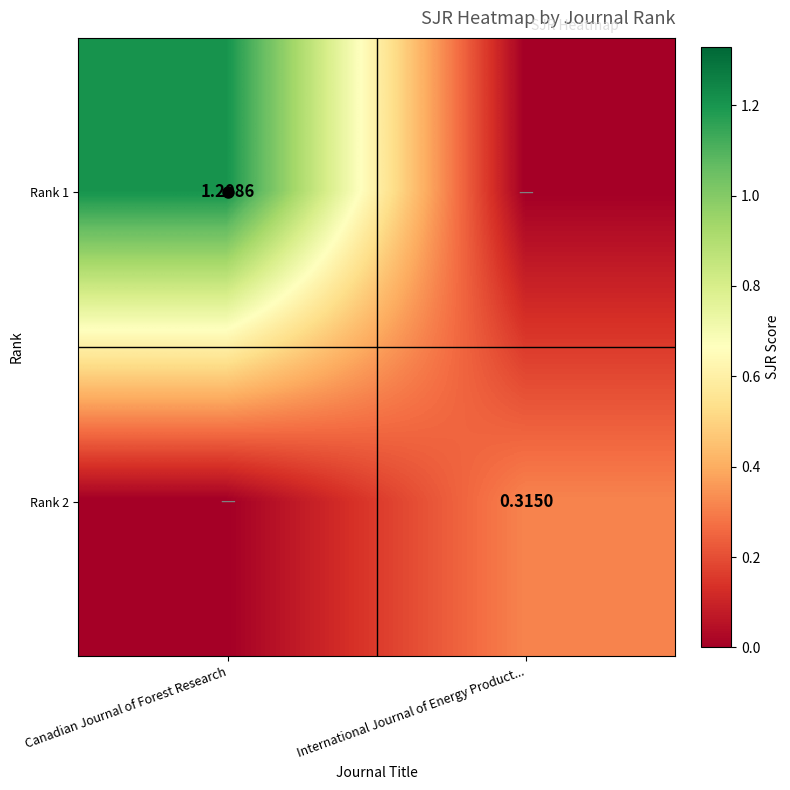

Is the value of Rank 2 at International Journal of Energy Product... greater than the value of Rank 1 at Canadian Journal of Forest Research?

No